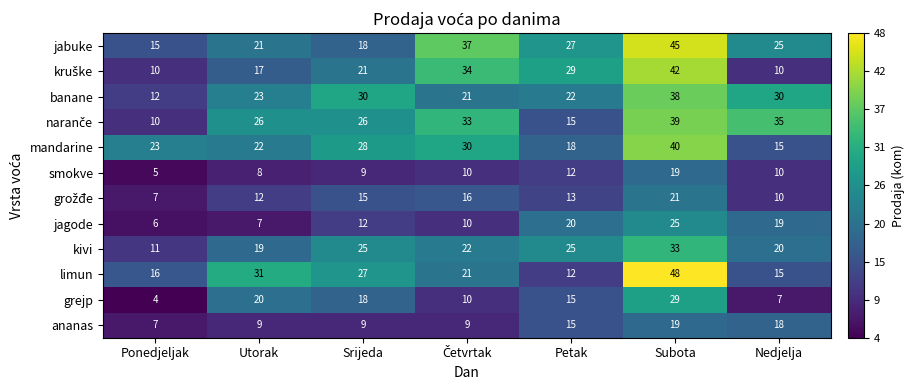

What is the maximum value shown in the chart?

48